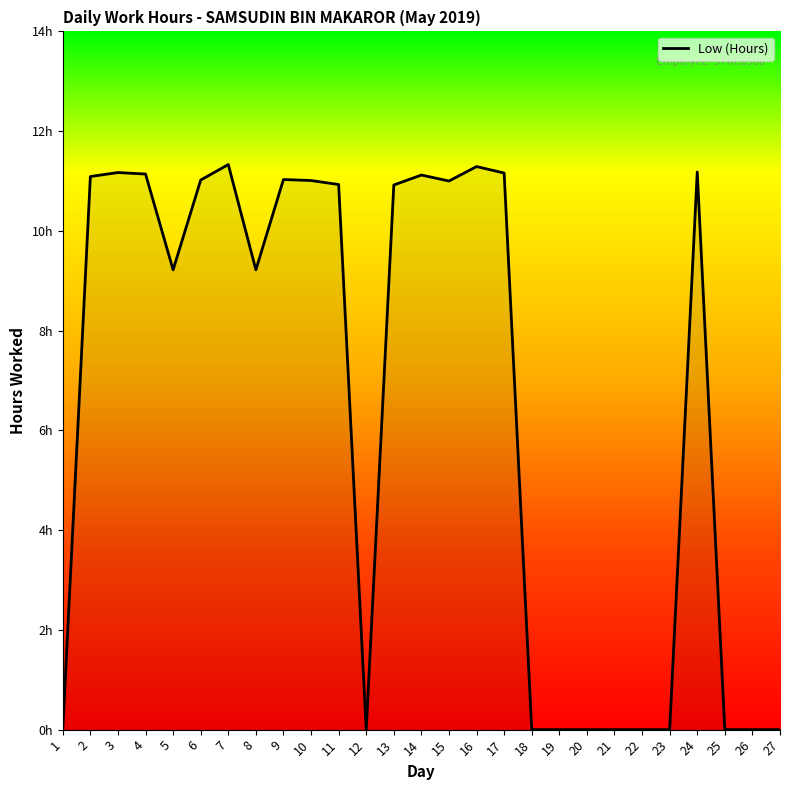

True or false: the data has more than 1 interior local peaks.

True